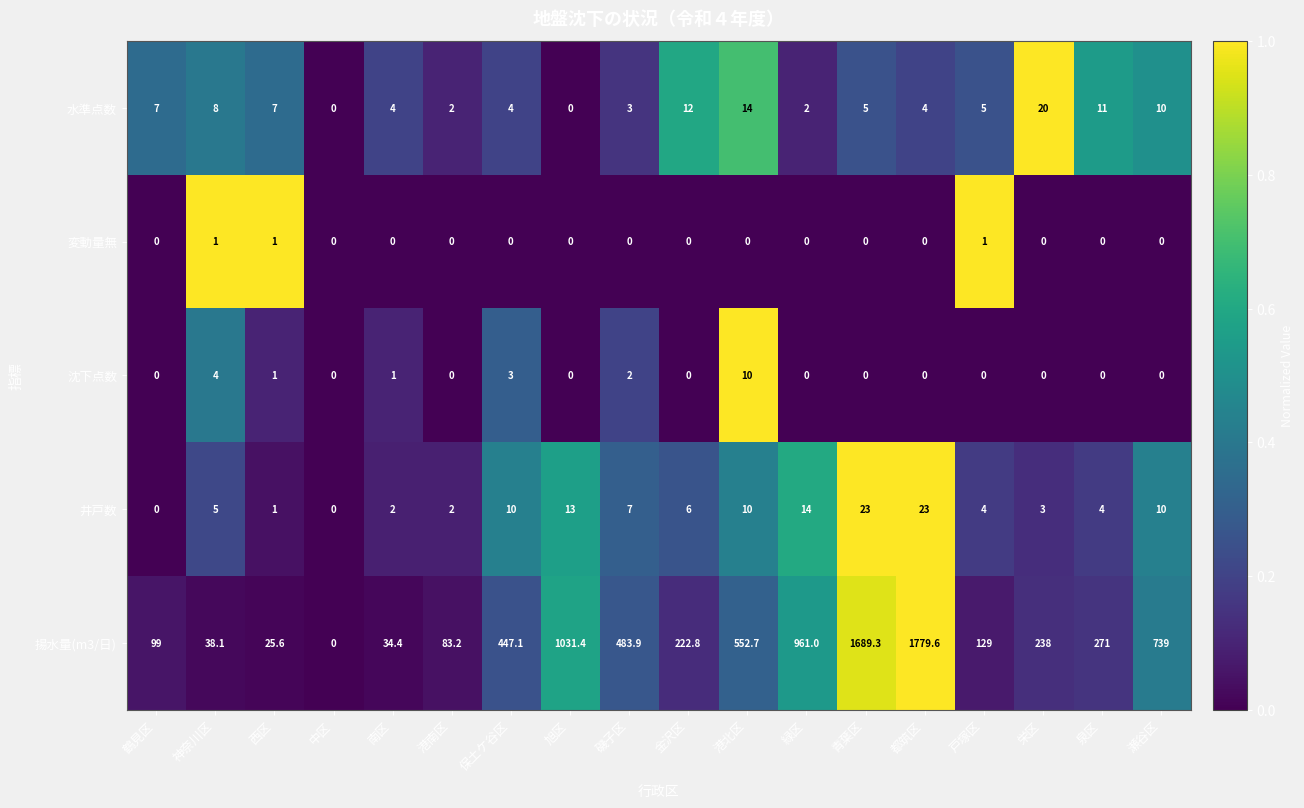

Read the 揚水量(m3/日) value at 港南区.

83.2